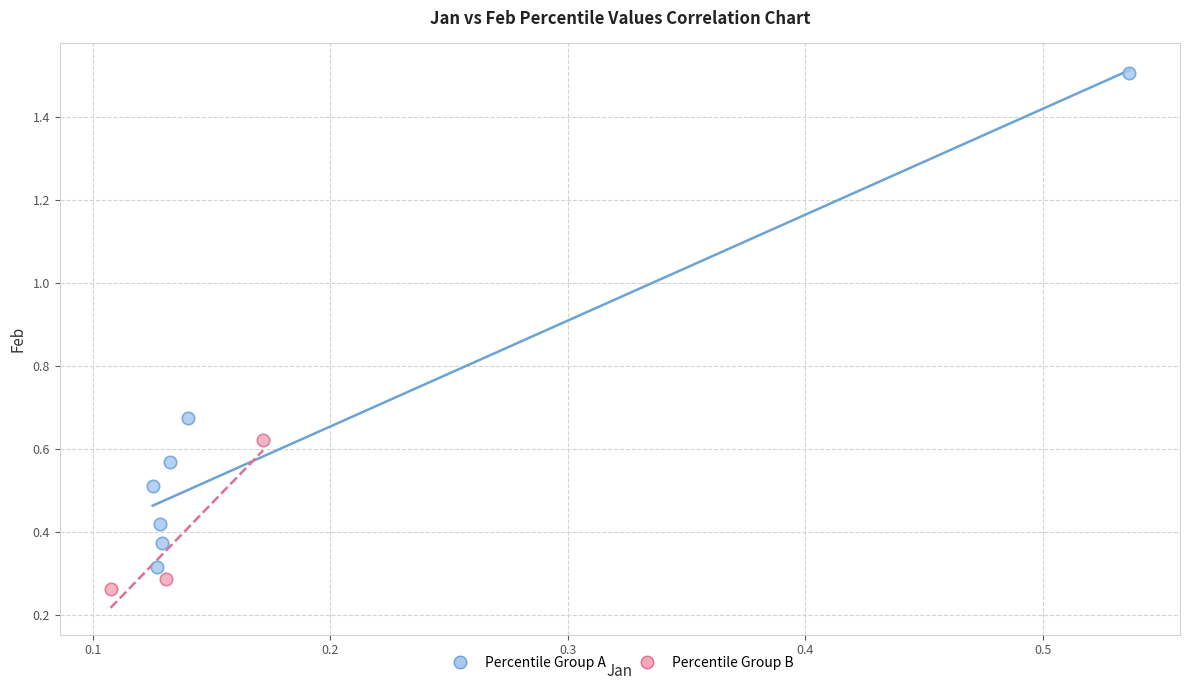

Which series has the largest Y range (max minus min)?

Percentile Group A